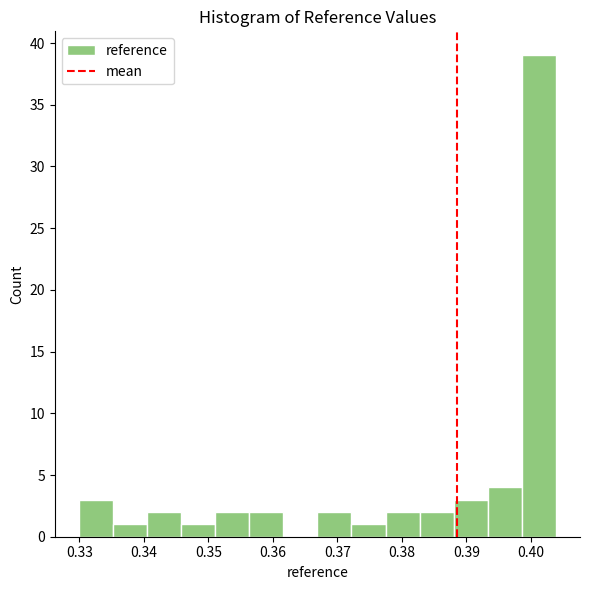

Reading left to right, list every bar in this chart as the range it spans on the x-axis followed by its height. Neither the bar edges nor the heights are printed on the chart, so give them approximately, as read against the axes.

0.330 to 0.335: 3
0.335 to 0.340: 1
0.340 to 0.346: 2
0.346 to 0.351: 1
0.351 to 0.356: 2
0.356 to 0.362: 2
0.362 to 0.367: 0
0.367 to 0.372: 2
0.372 to 0.377: 1
0.377 to 0.383: 2
0.383 to 0.388: 2
0.388 to 0.393: 3
0.393 to 0.399: 4
0.399 to 0.404: 39